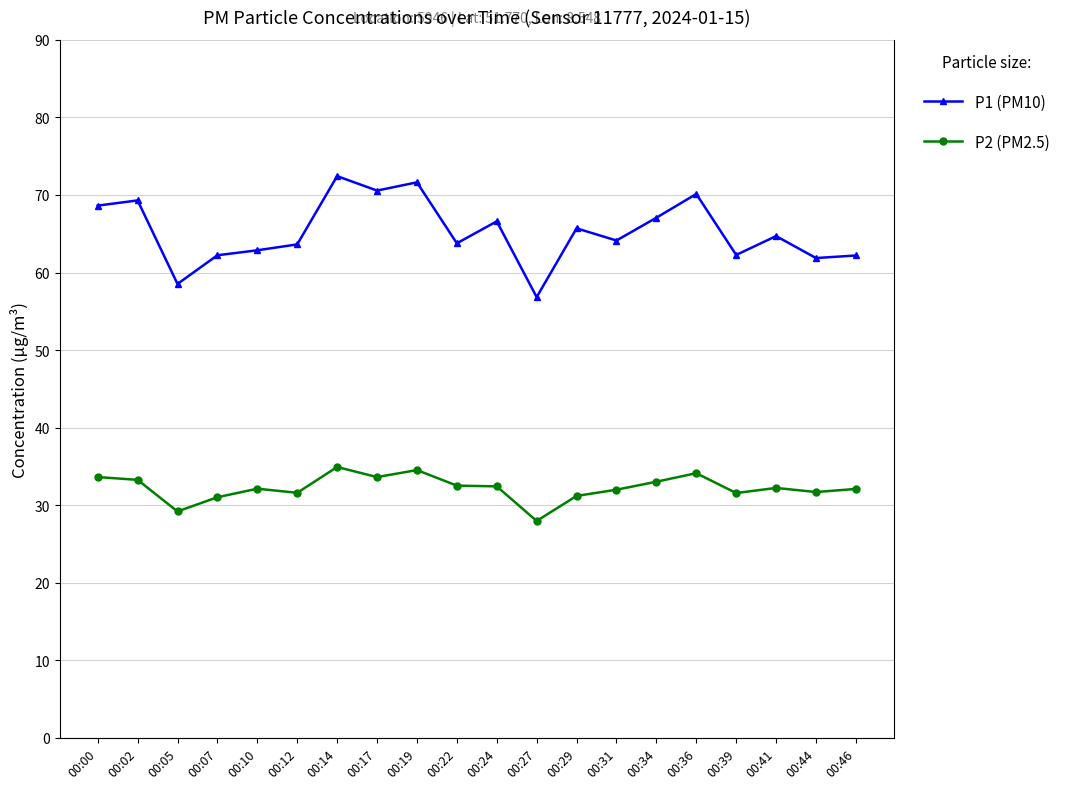

Rank the series by their average value, from highest to lowest.

P1 (PM10), P2 (PM2.5)